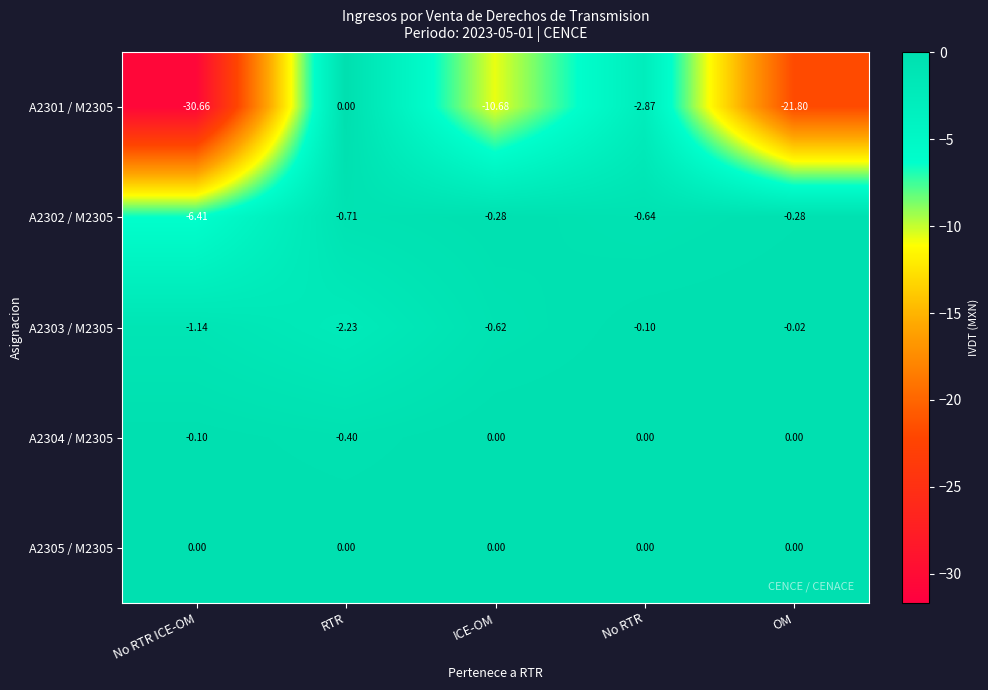

At which label is A2303 / M2305 closest to -1?

No RTR ICE-OM